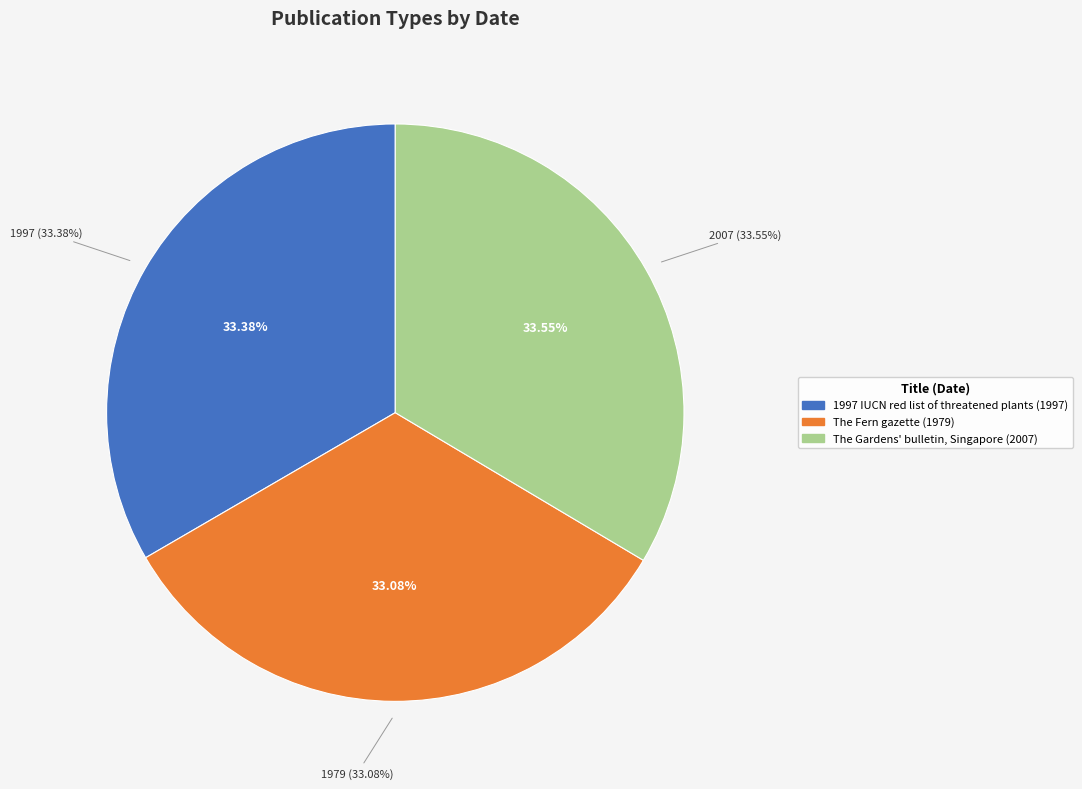

Which category has the smallest portion of the pie?

The Fern gazette